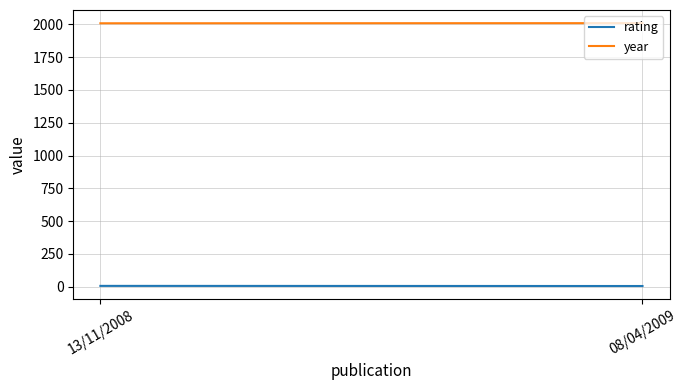

At which label is year closest to 2008?

13/11/2008